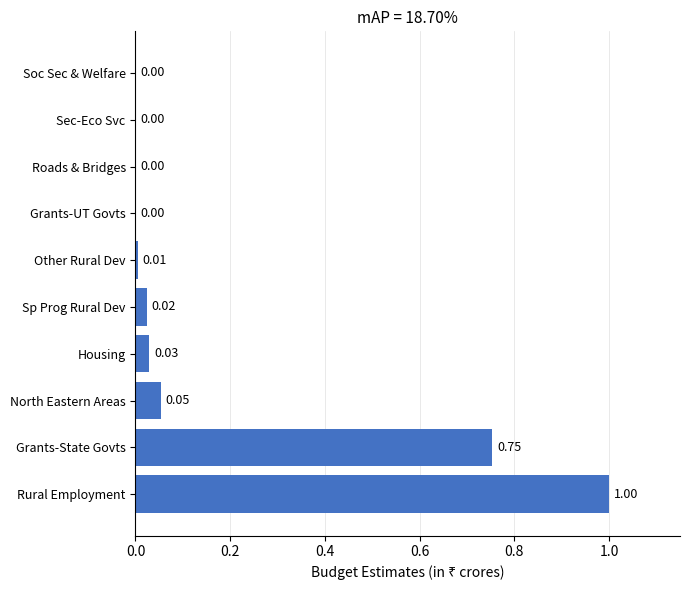

At which category does the chart reach its peak across all series?

Rural Employment